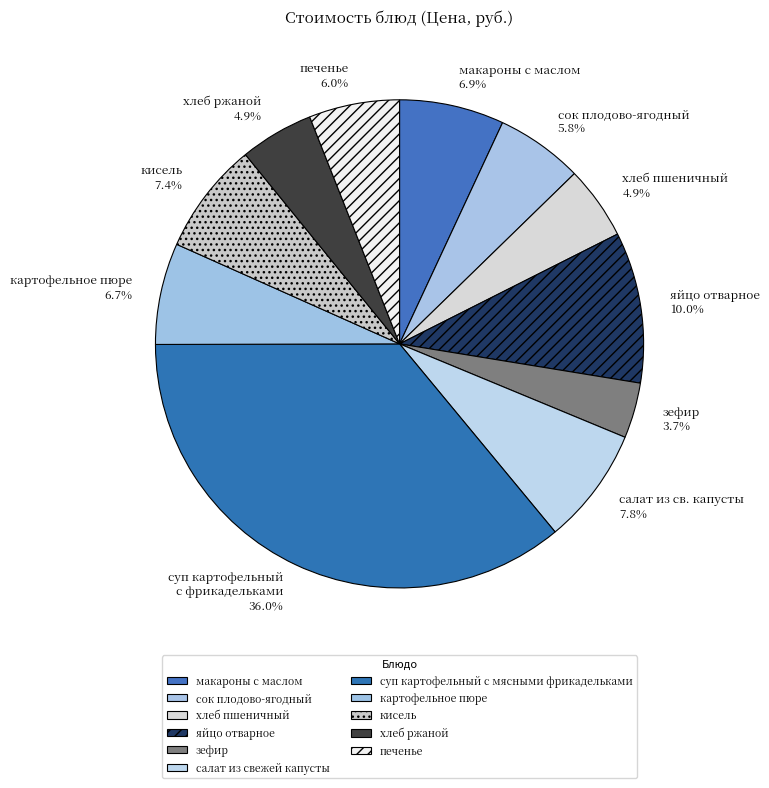

Is there any slice that represents more than half of the pie?

No